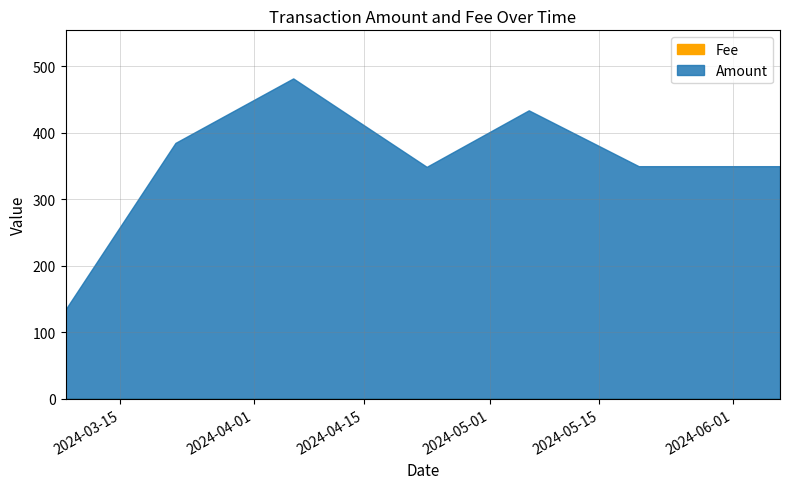

What is the total value across all series at 2024-04-06?

482.0